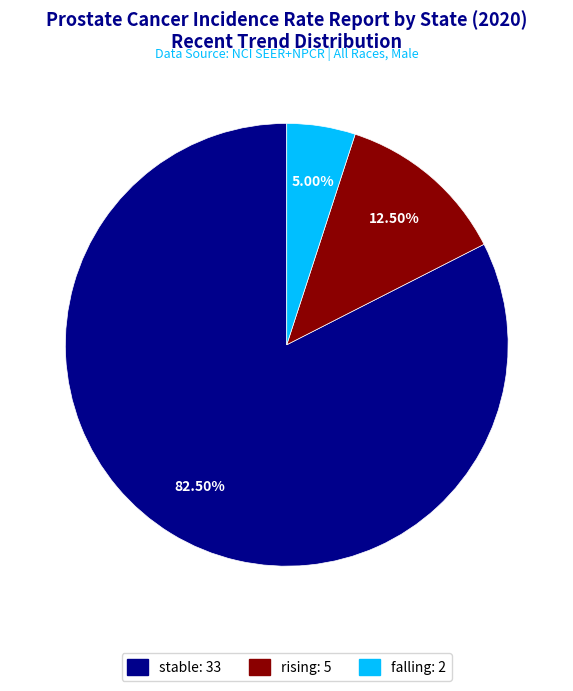

Is there a majority slice in this chart?

Yes